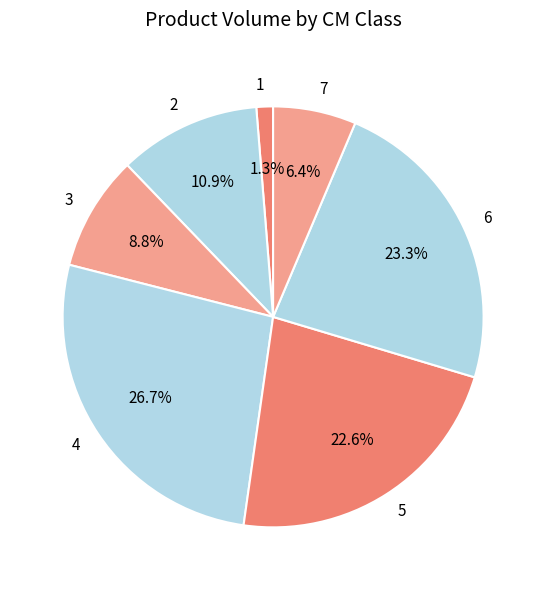

Between 3 and 1, which is larger?

3